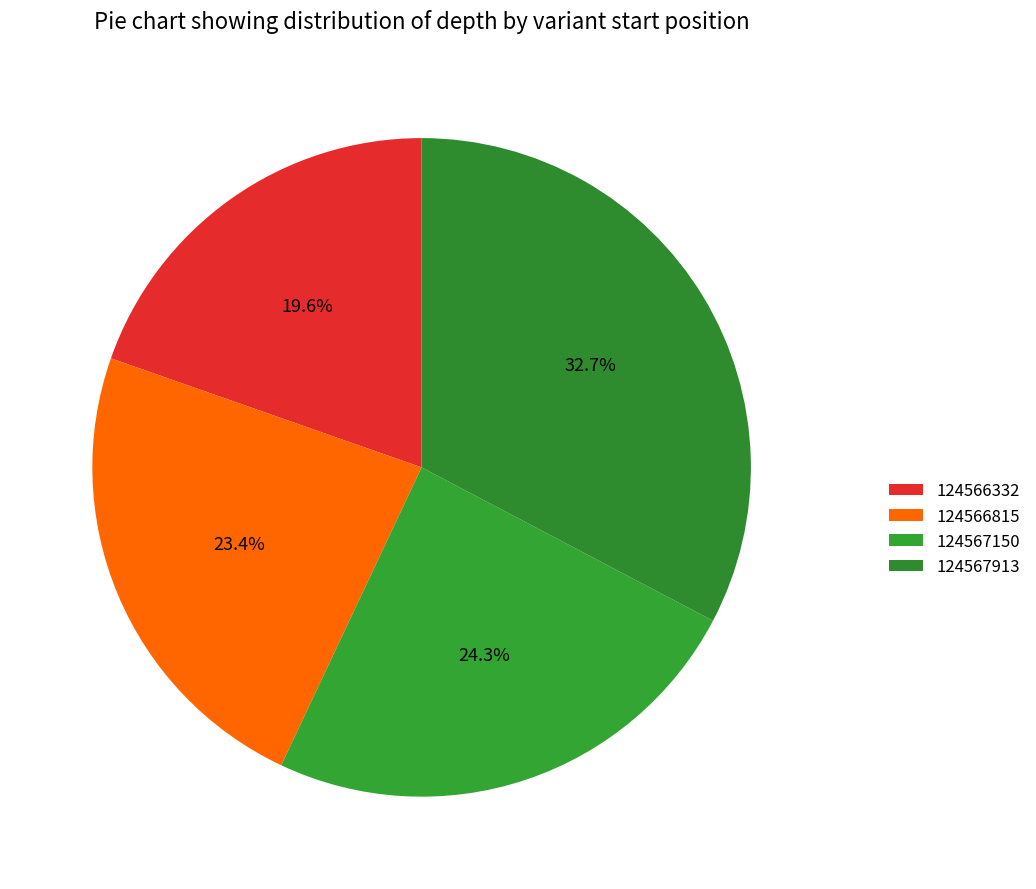

Which slice is the largest?

124567913